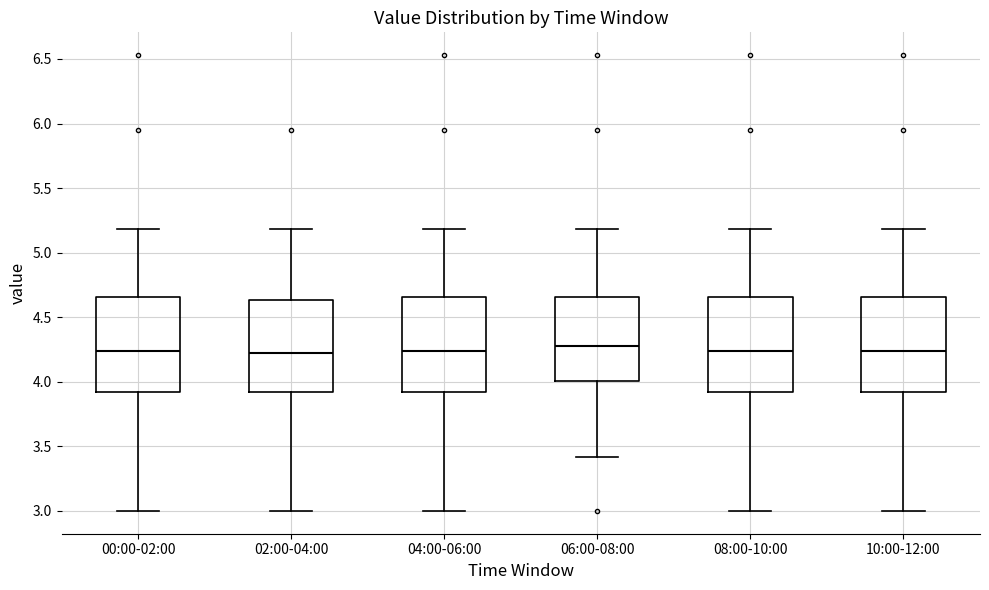

Where does the lower whisker of the box for 00:00-02:00 end on the y-axis? The values are not printed on the chart, so give them approximately, as read against the axis.

3.00